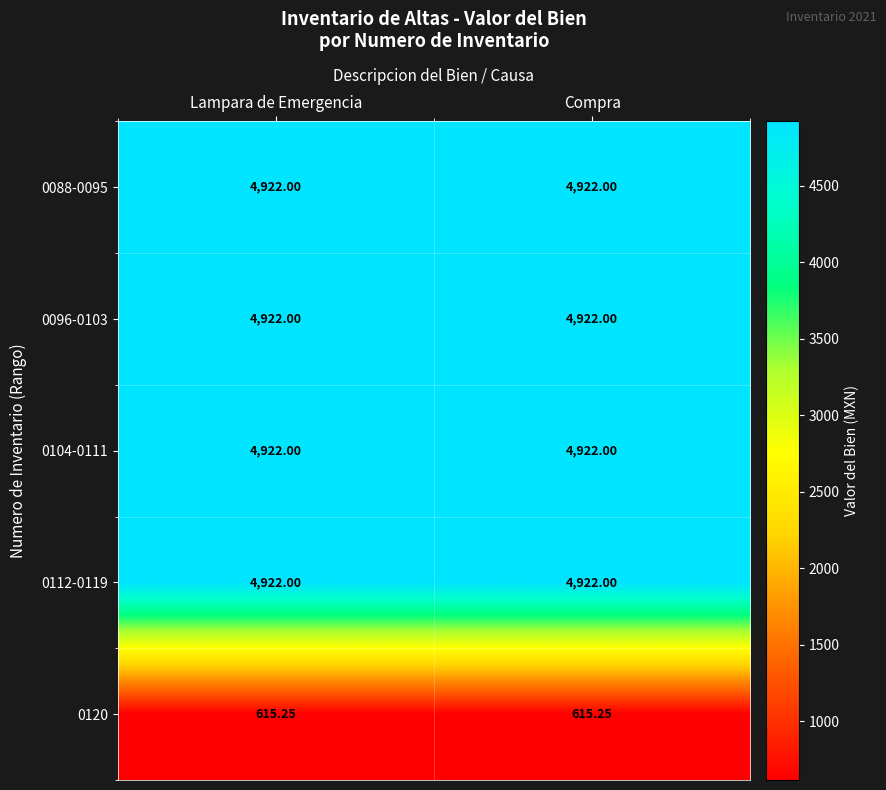

How many series are shown in this chart?

5